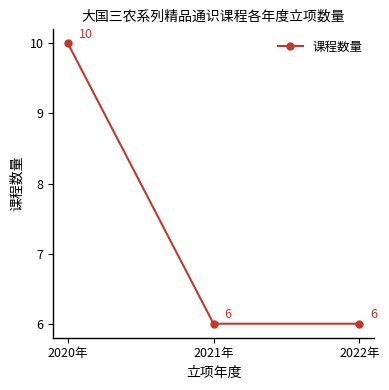

Reading right to left, extract all data points from this chart.

6	6	10